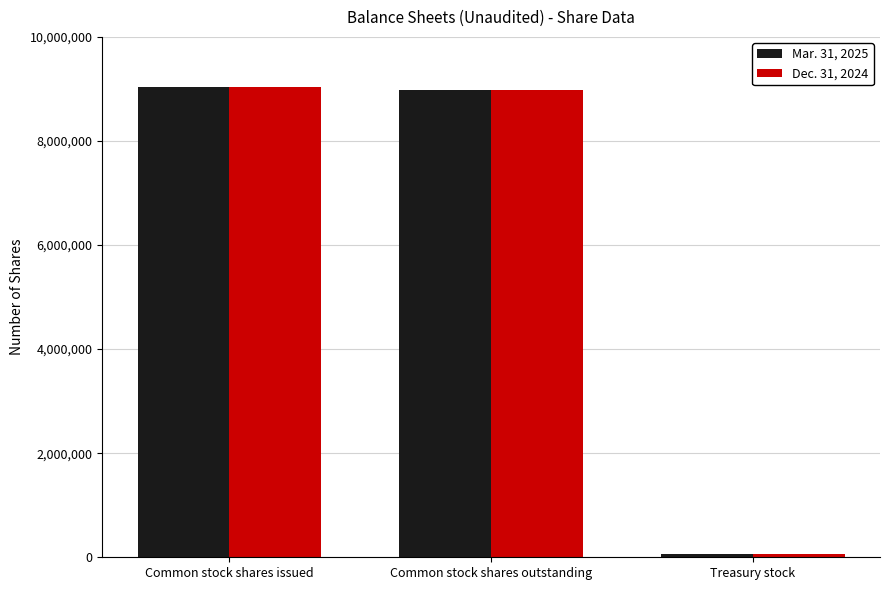

List the series in order of their peak value, highest first.

Mar. 31, 2025, Dec. 31, 2024